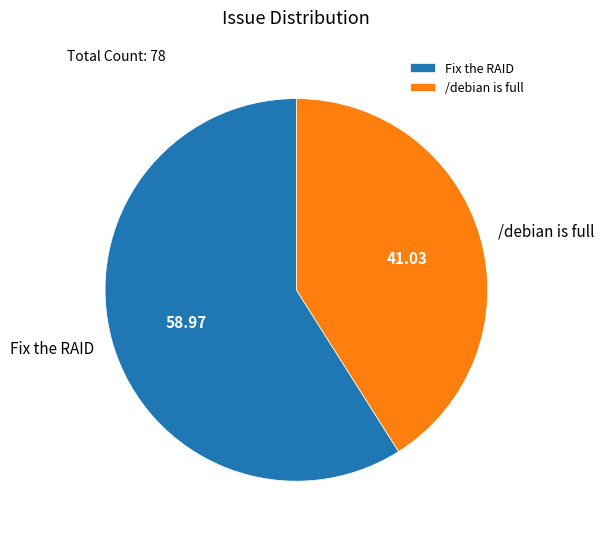

Does any single category account for the majority?

Yes